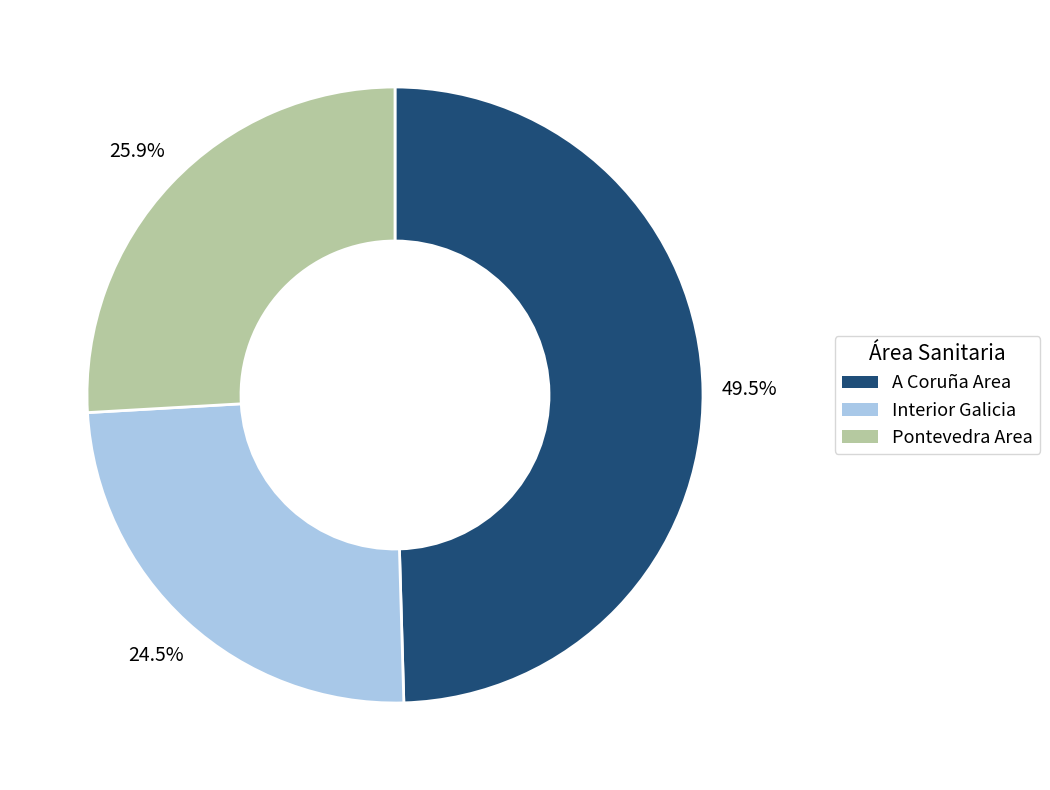

Is there any slice that represents more than half of the pie?

No